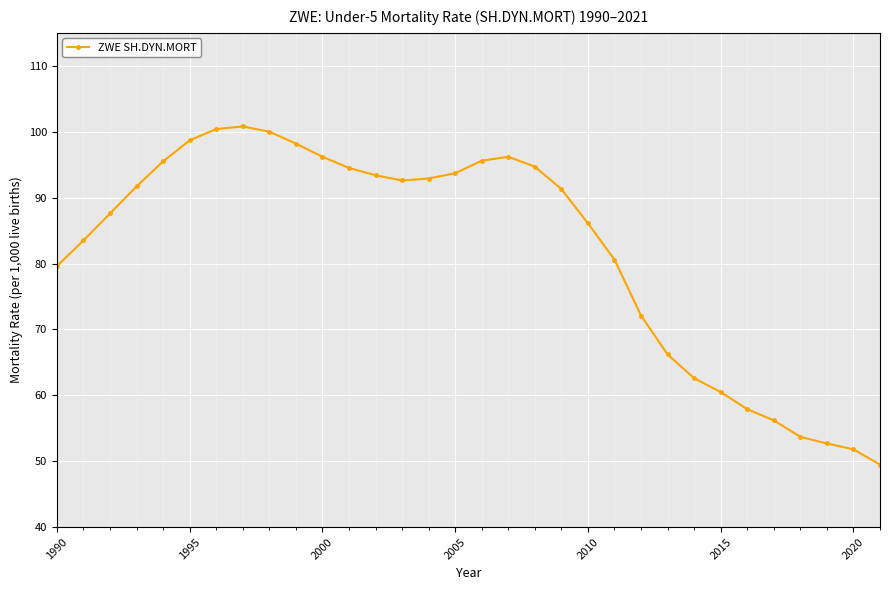

True or false: there are more than 1 points higher than both neighbors.

True